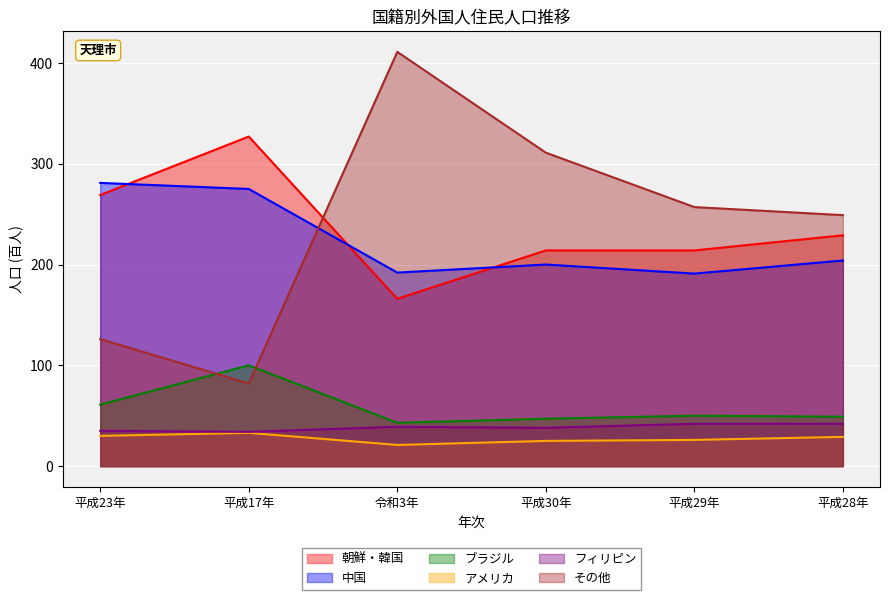

How many values in the 中国 series are below 204?

3